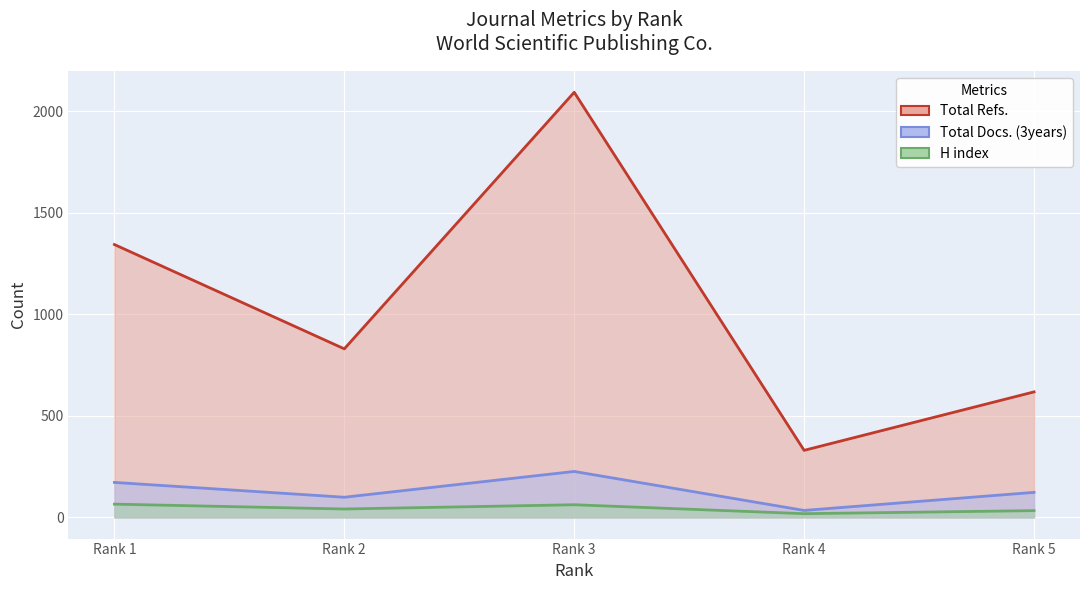

True or false: Total Refs. and H index cross at least once.

False